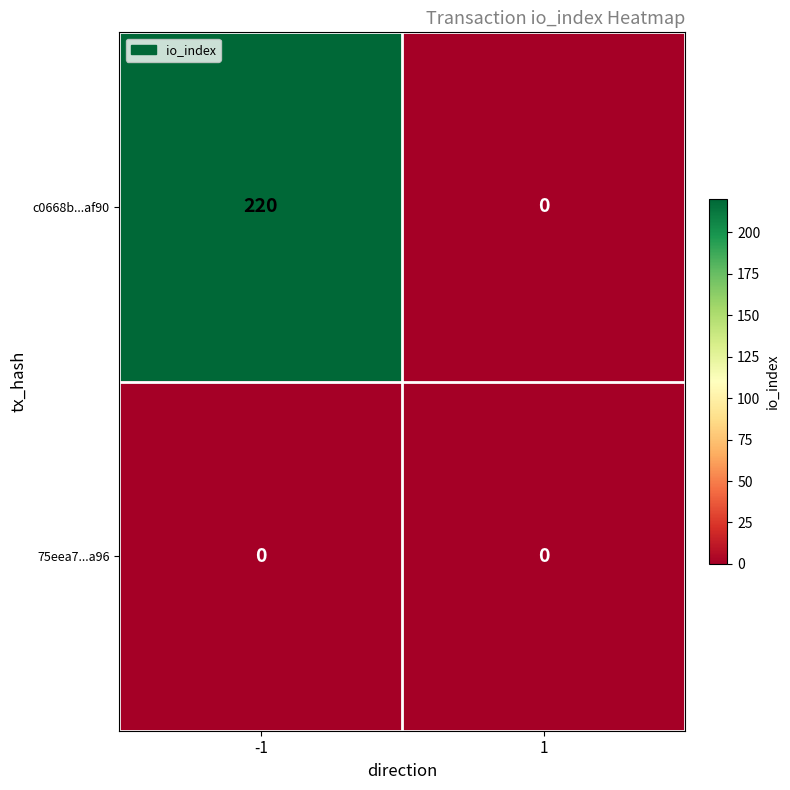

The value of c0668b...af90 at -1 is 220. True or false?

True